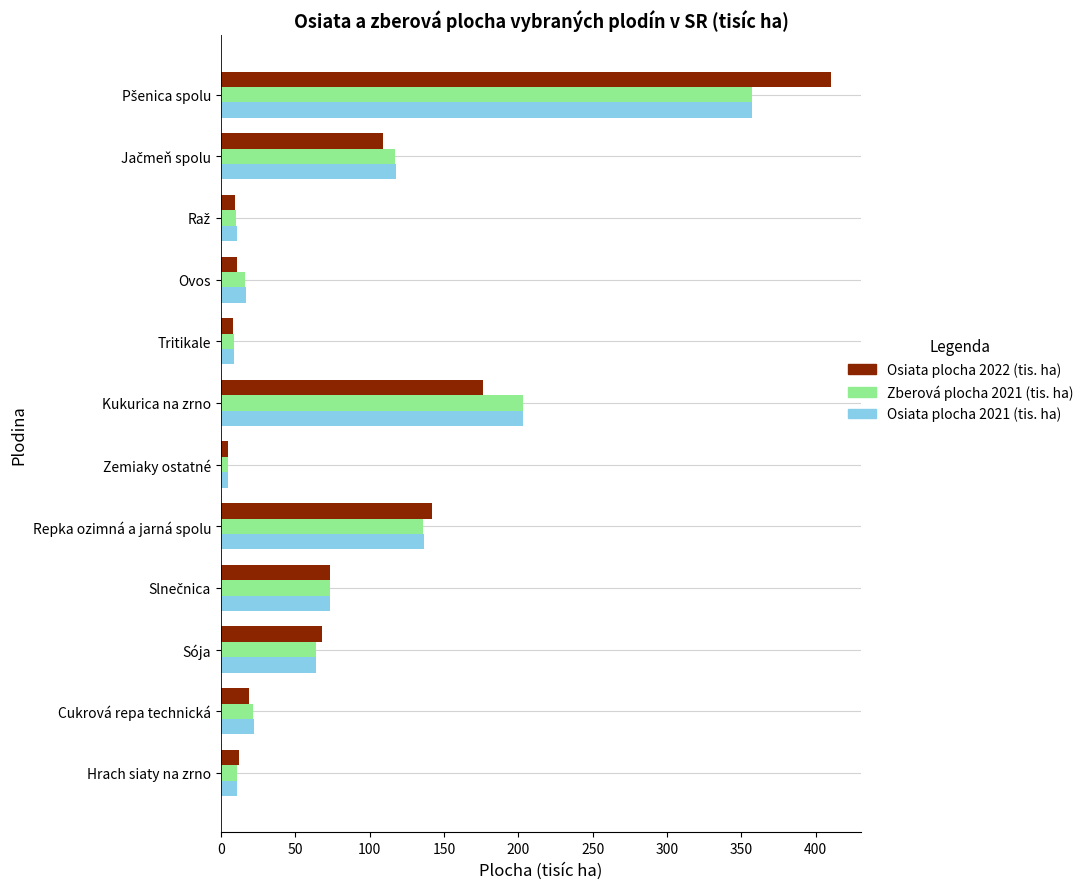

What is the total value across all series at Hrach siaty na zrno?

34.3